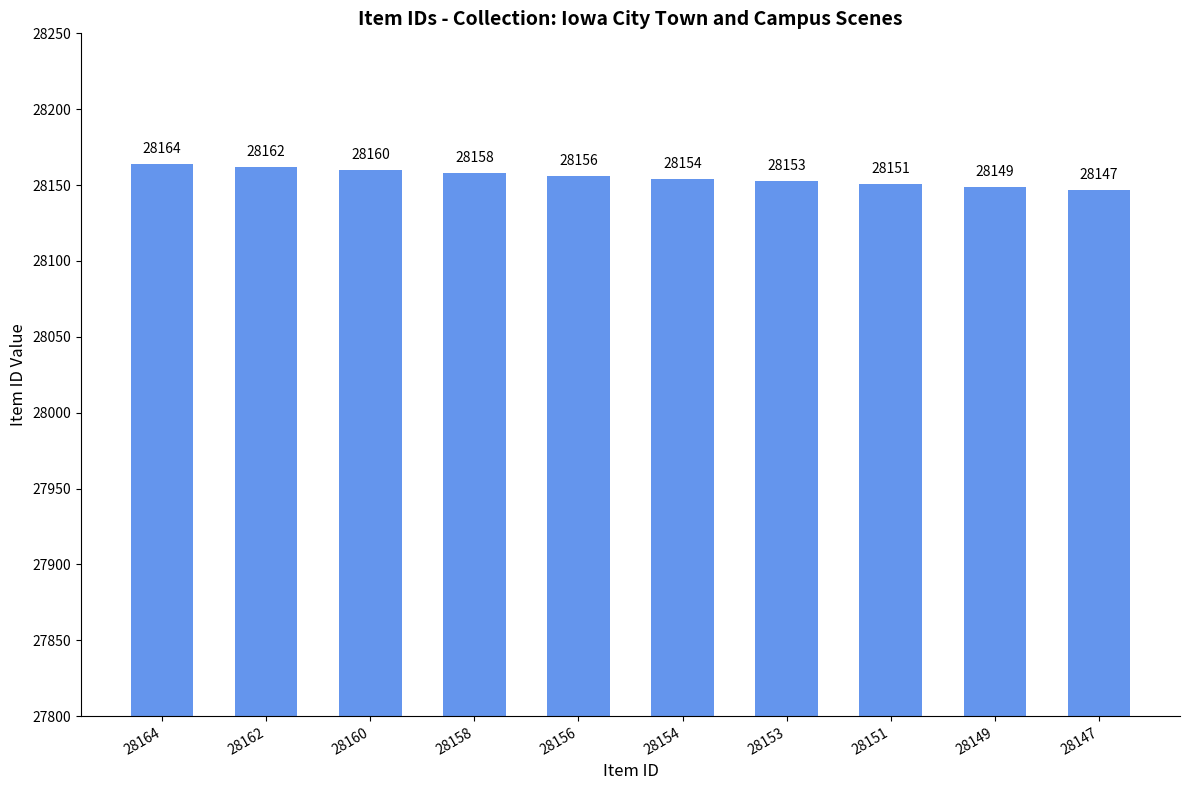

Are the bars grouped side by side (vs. stacked)?

No